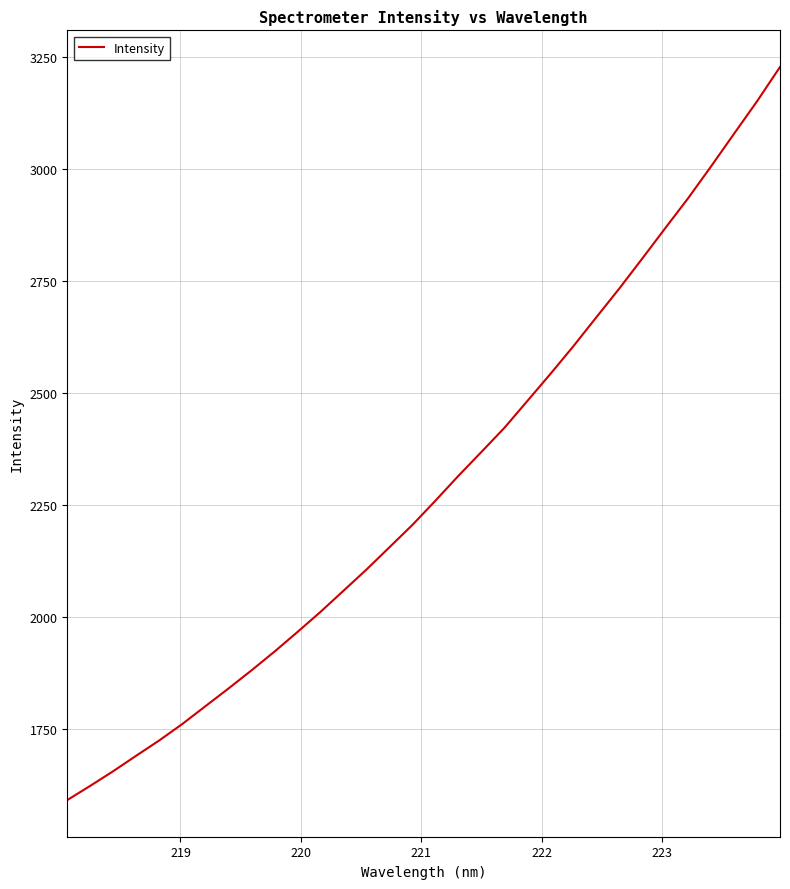

What is the difference between the maximum and minimum values?

1636.6